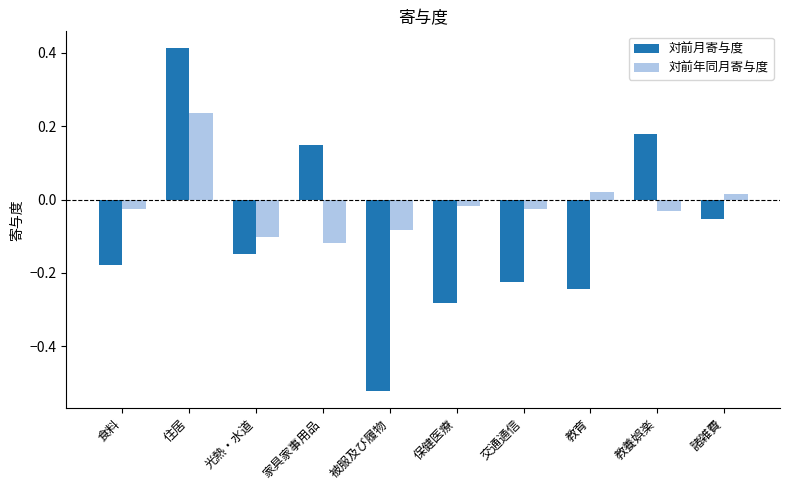

What is the sum of all 対前月寄与度 values?

-0.9